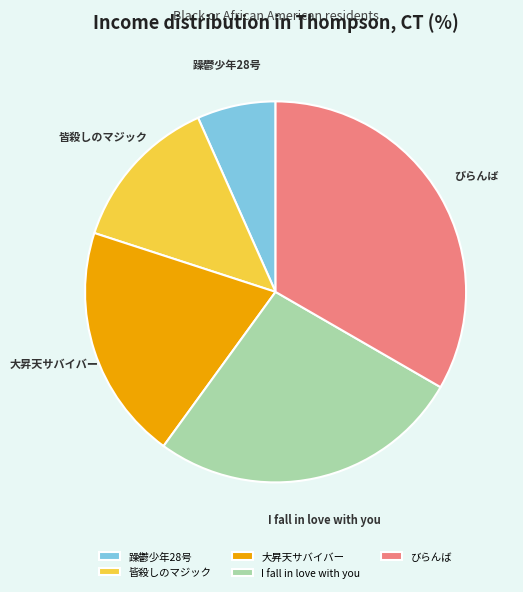

Which slice is the smallest?

躁鬱少年28号